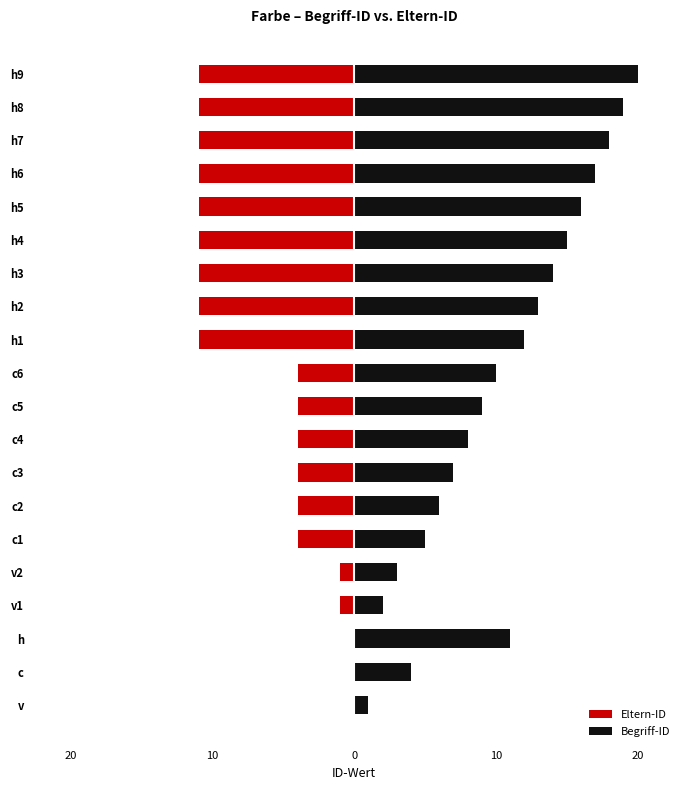

What is the difference between the highest and lowest values at h5?

27